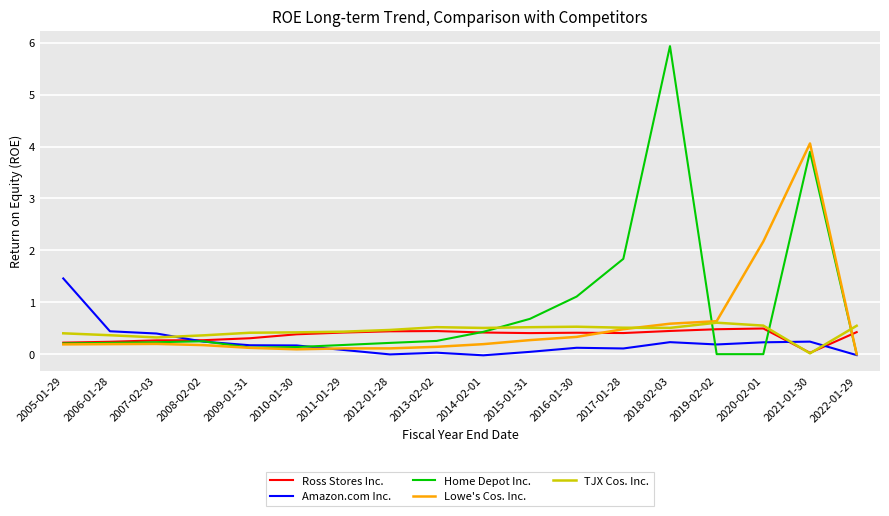

At which category is the sum across all series the highest?

2021-01-30